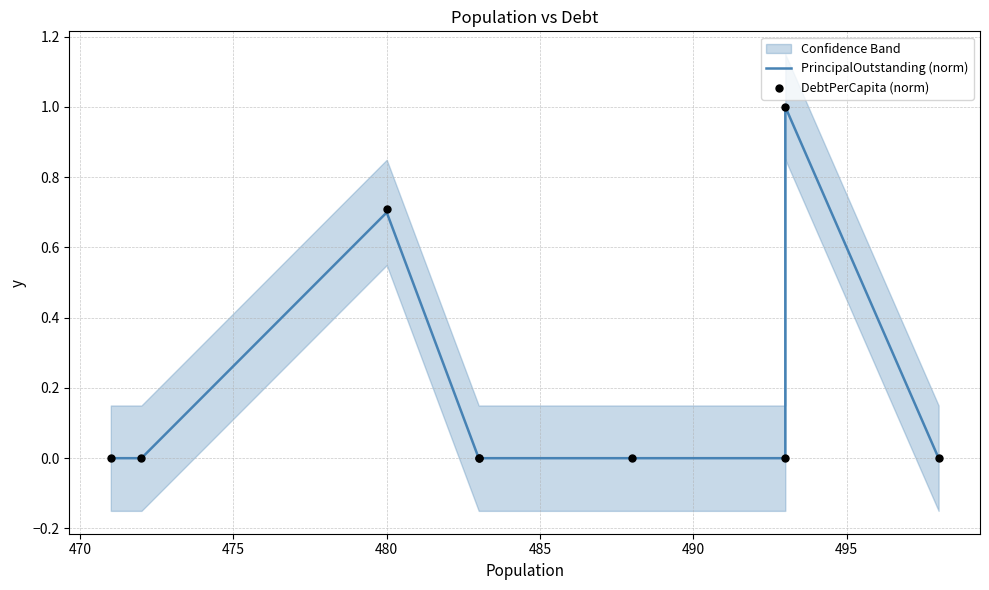

Which series reaches the minimum Y coordinate?

PrincipalOutstanding (norm)